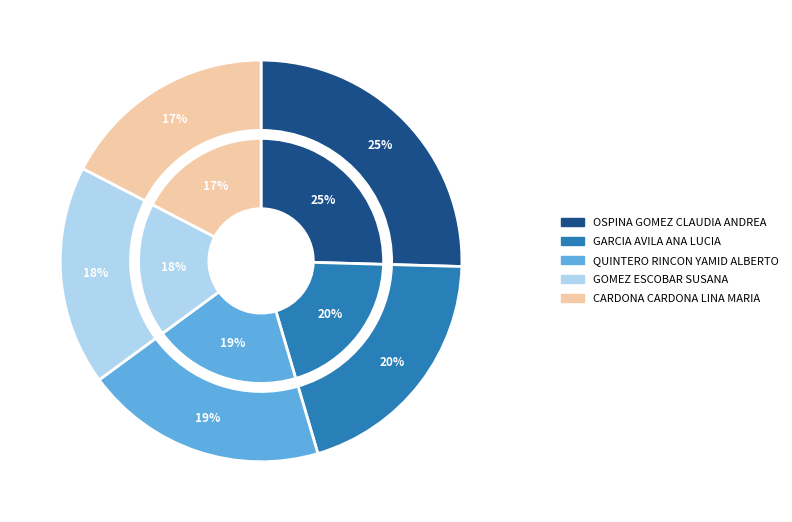

What is the ratio of the value at OSPINA GOMEZ CLAUDIA ANDREA to the value at CARDONA CARDONA LINA MARIA?

1.5